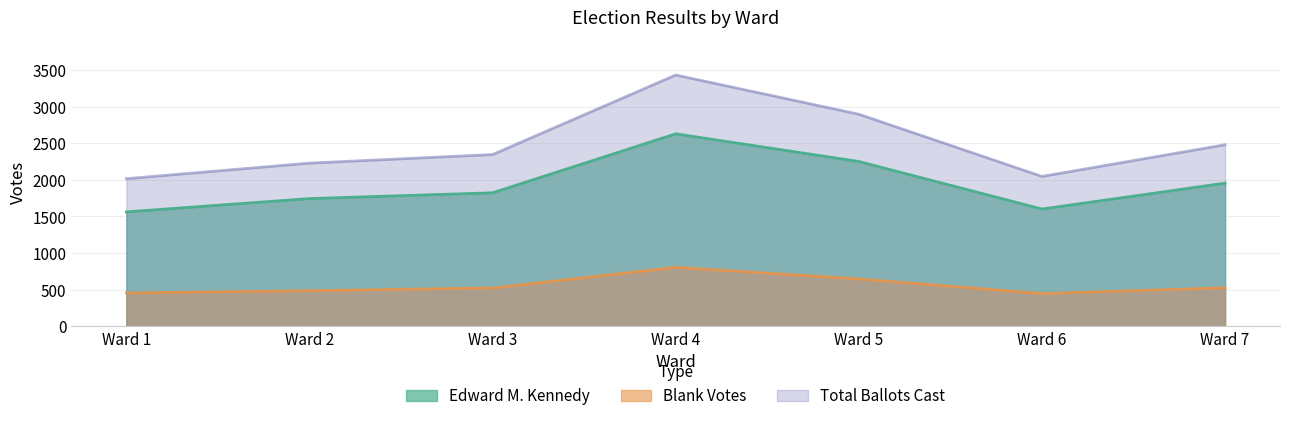

What is the value of the Edward M. Kennedy point at the 4th from the left?

2629